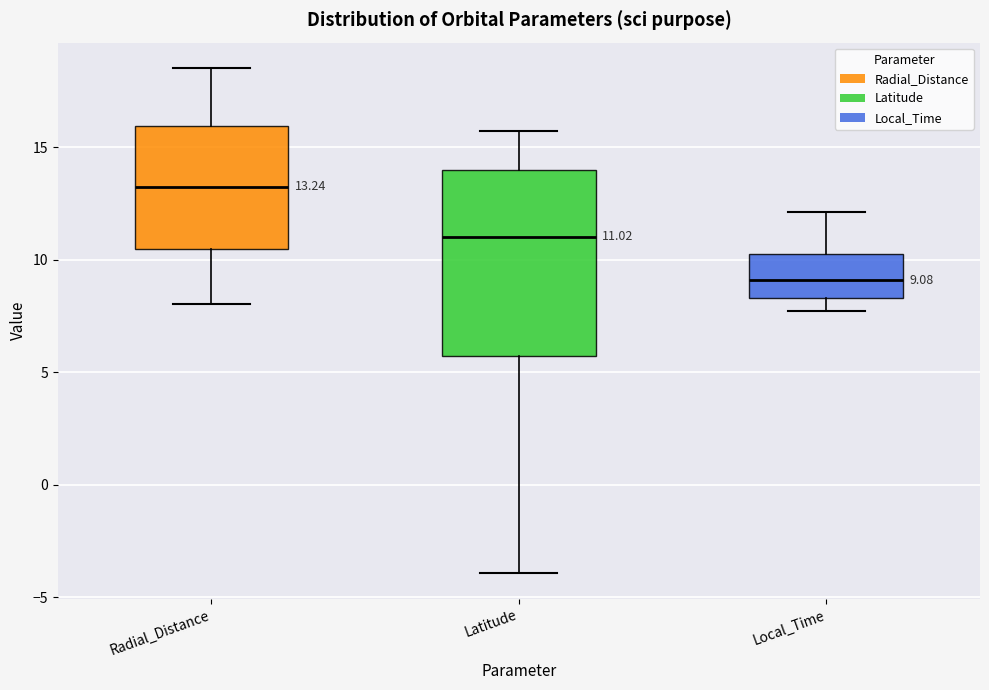

Which box has the highest median line?

Radial_Distance